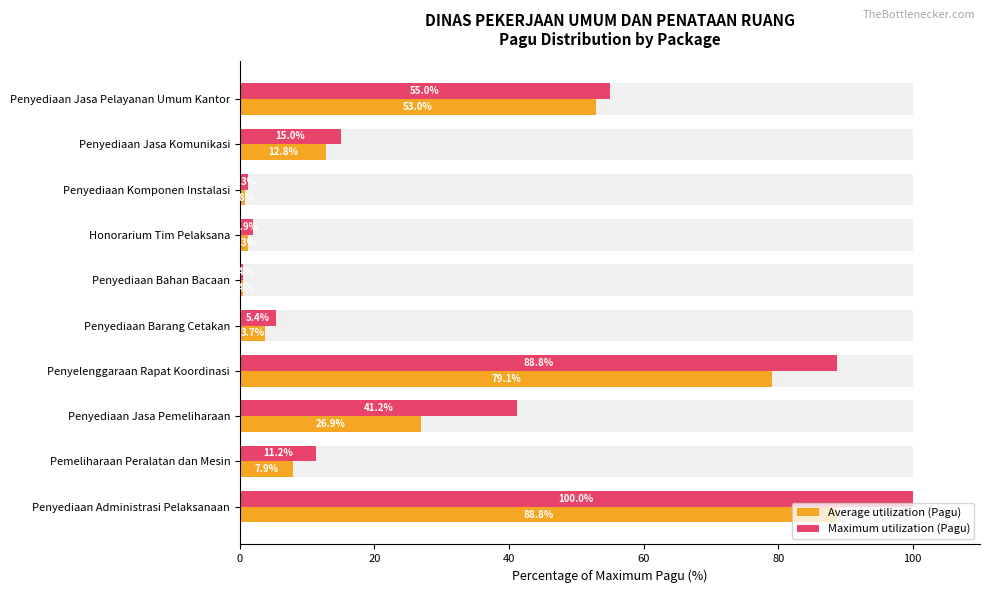

At which category is the sum across all series the highest?

Penyediaan Administrasi Pelaksanaan